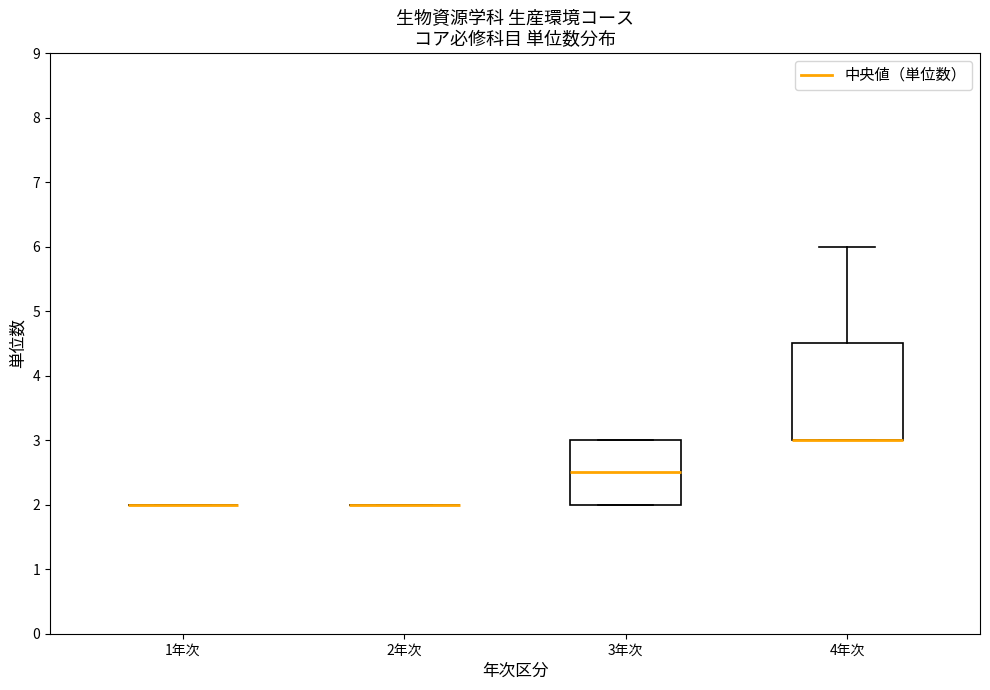

Reading left to right, transcribe this box plot: for each box, give where its median line is, the range the box spans, and where its two whiskers end, as read against the y-axis. The values are not printed on the chart, so give them approximately, as read against the axis.

1年次: box collapsed to a line at 2.0, whiskers 2.0 to 2.0
2年次: box collapsed to a line at 2.0, whiskers 2.0 to 2.0
3年次: median 2.5, box 2.0 to 3.0, whiskers 2.0 to 3.0
4年次: median 3.0 (drawn on the box's lower edge), box 3.0 to 4.5, whiskers 3.0 to 6.0